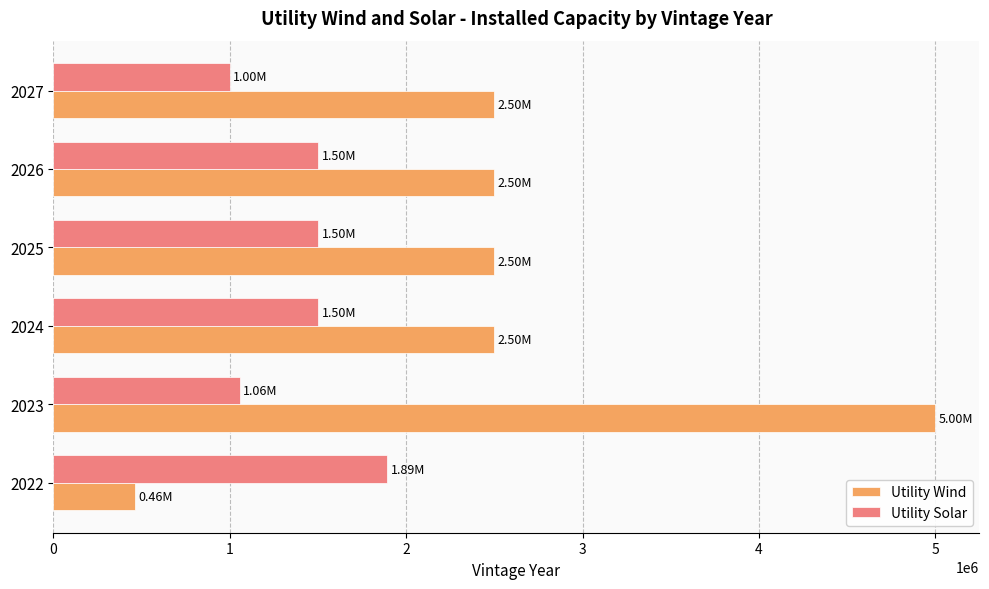

Which series has the largest total across all categories?

Utility Wind